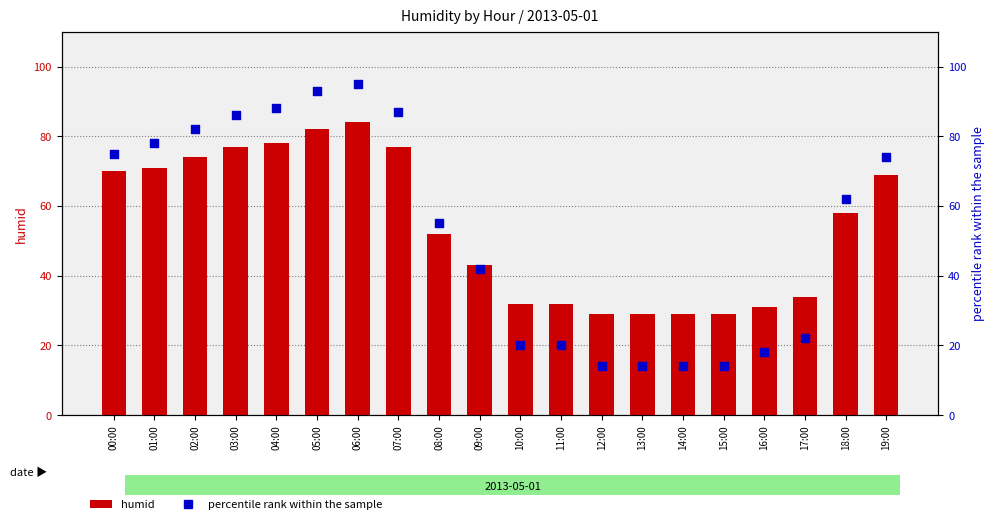

Which series contains the highest Y value?

percentile rank within the sample